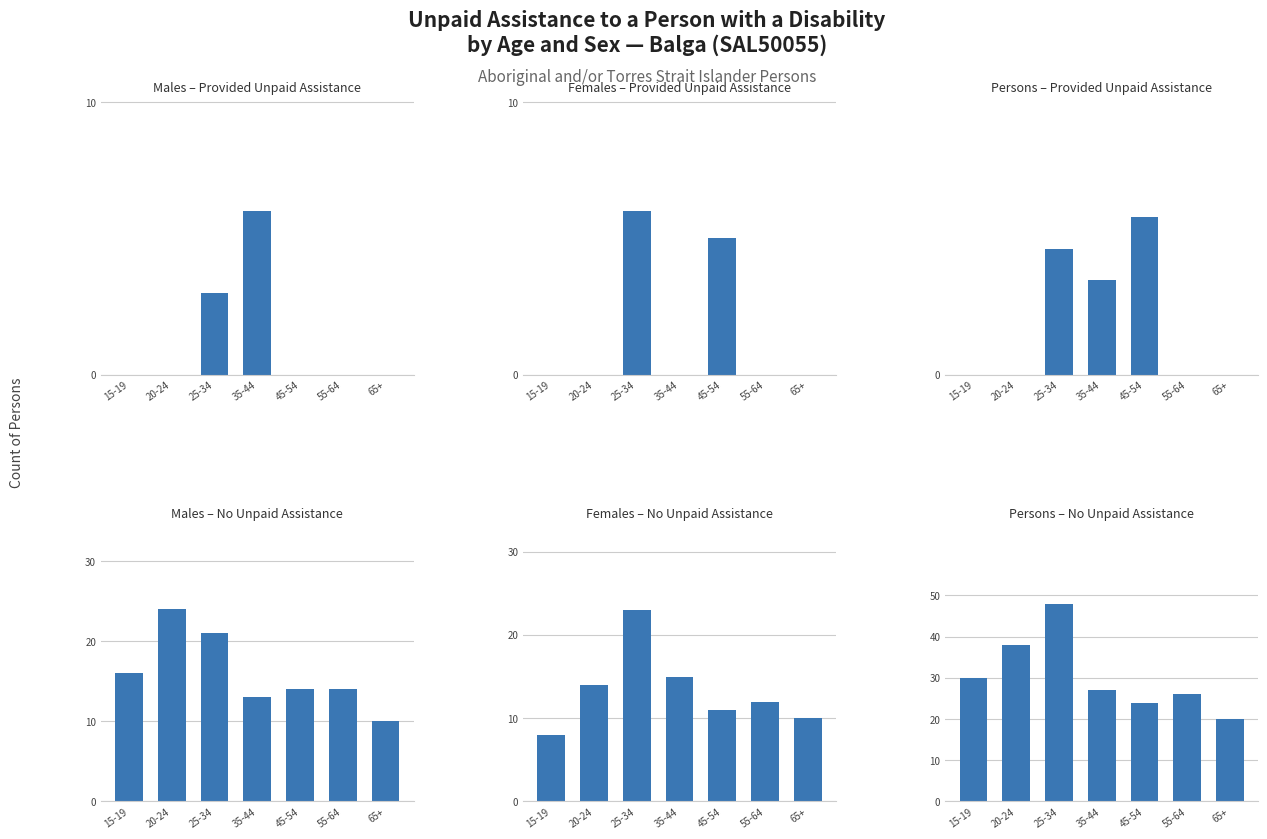

What is the lowest value of the Persons – No Unpaid Assistance series?

20